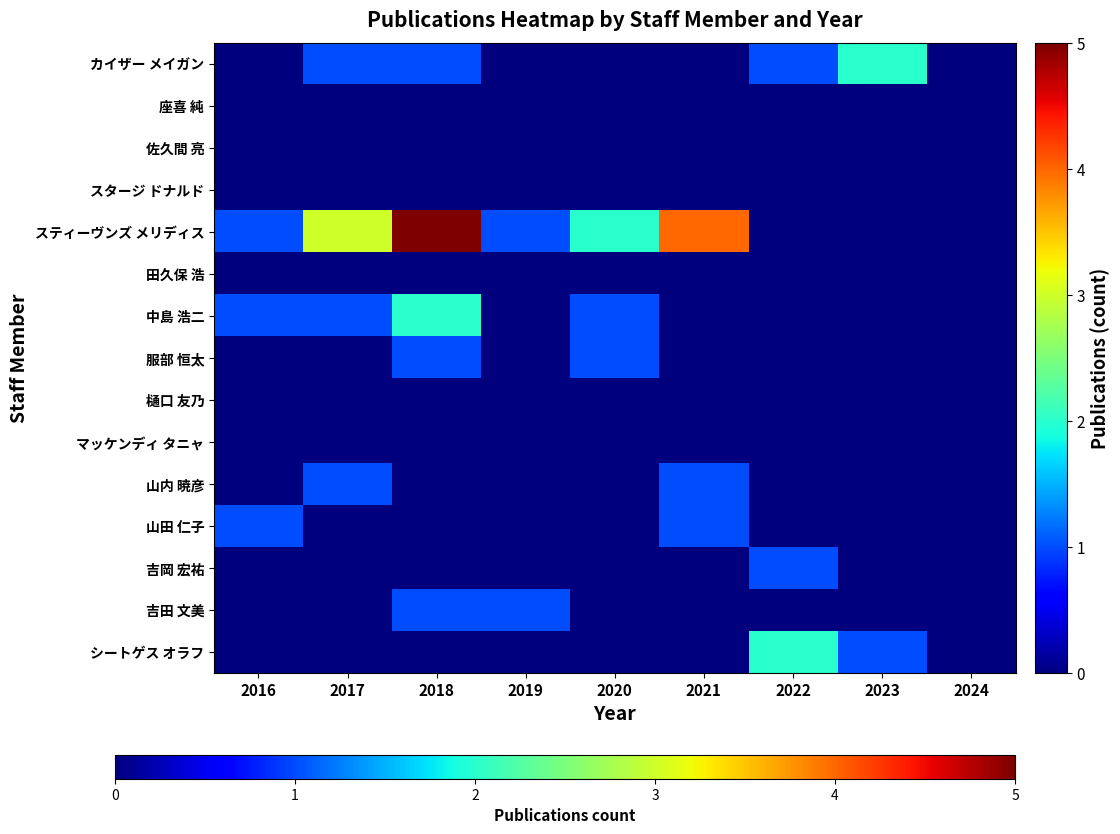

Rank the series by their maximum value, from lowest to highest.

座喜 純, 佐久間 亮, スタージ ドナルド, 田久保 浩, 樋口 友乃, マッケンディ タニャ, 服部 恒太, 山内 暁彦, 山田 仁子, 吉岡 宏祐, 吉田 文美, カイザー メイガン, 中島 浩二, シートゲス オラフ, スティーヴンズ メリディス